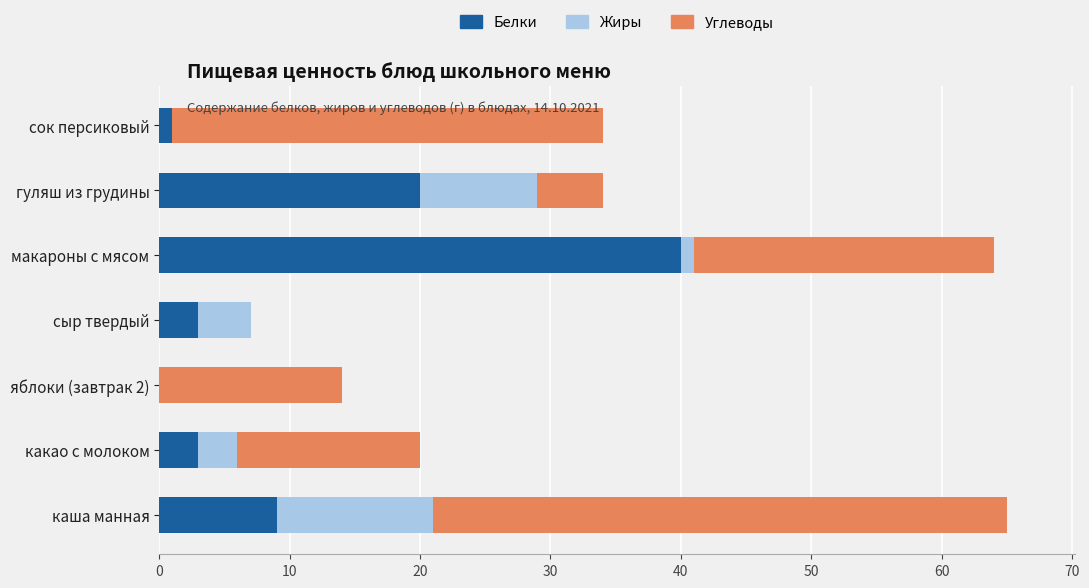

Which category has the highest value in the Белки series?

макароны с мясом